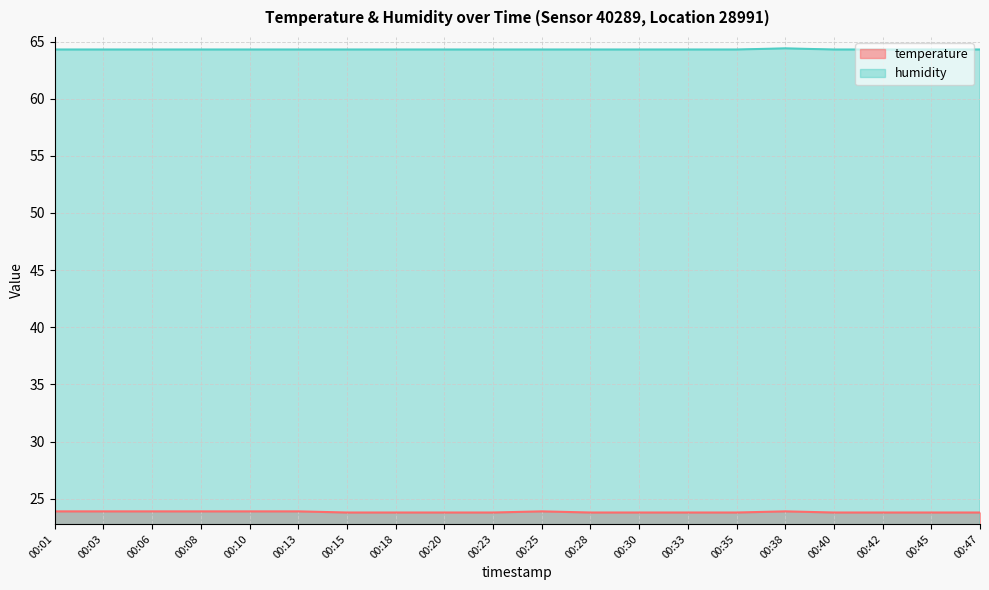

Which series changed the most between 00:35 and 00:47?

temperature